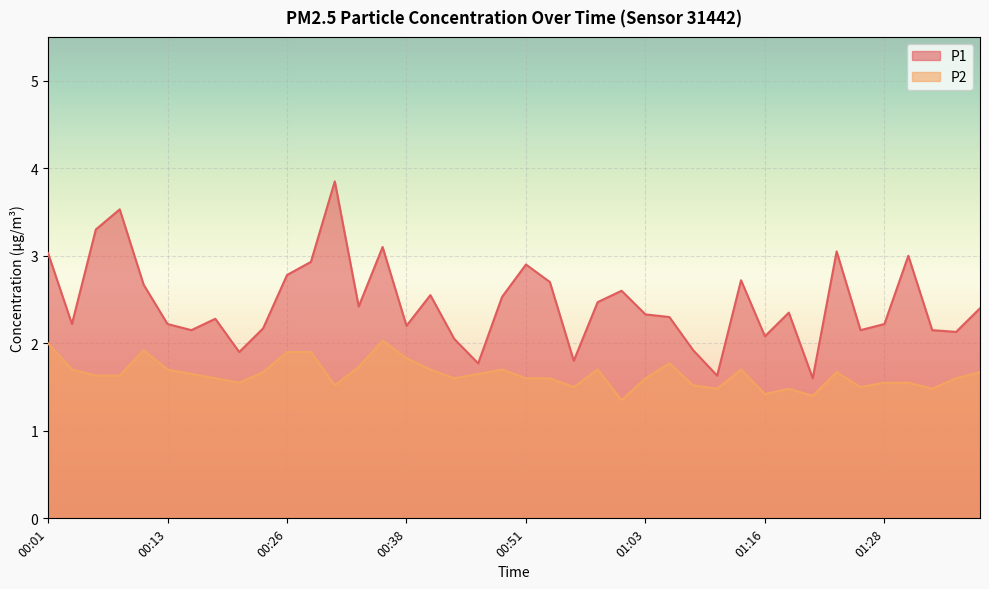

True or false: P1 and P2 intersect in this chart.

False